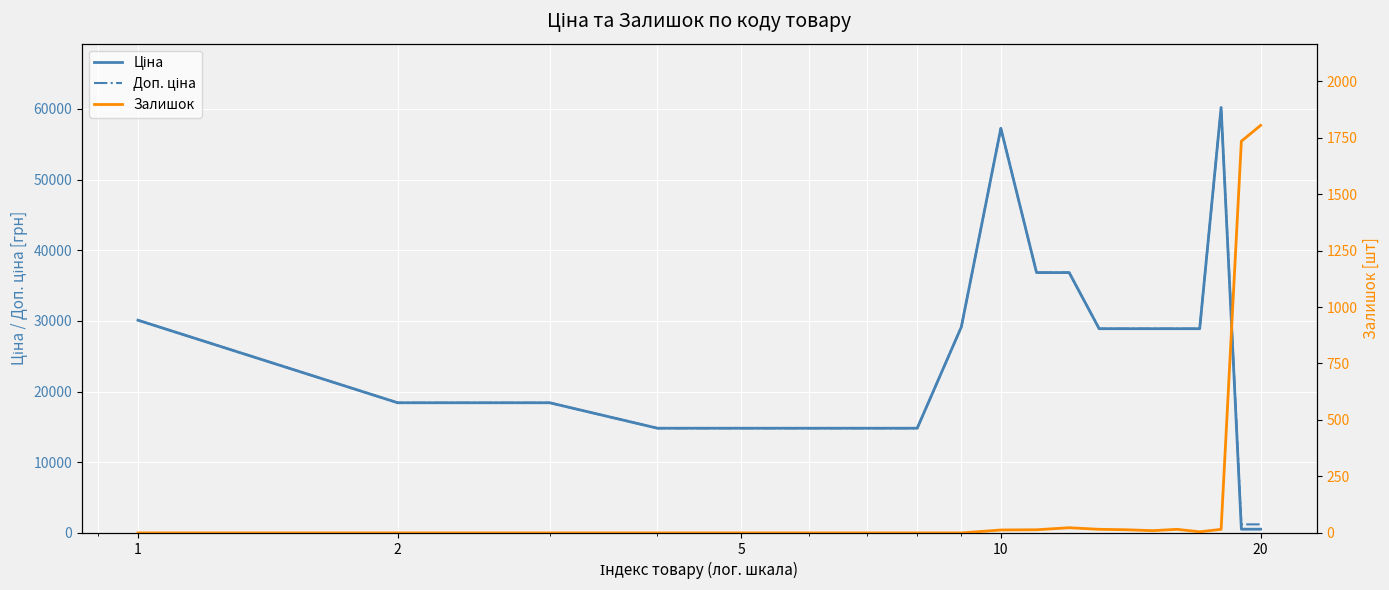

What is the maximum value shown in the chart?

60205.6